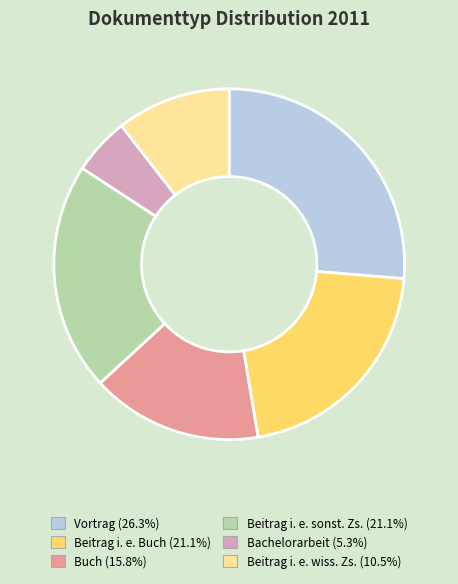

Is there any slice that represents more than half of the pie?

No